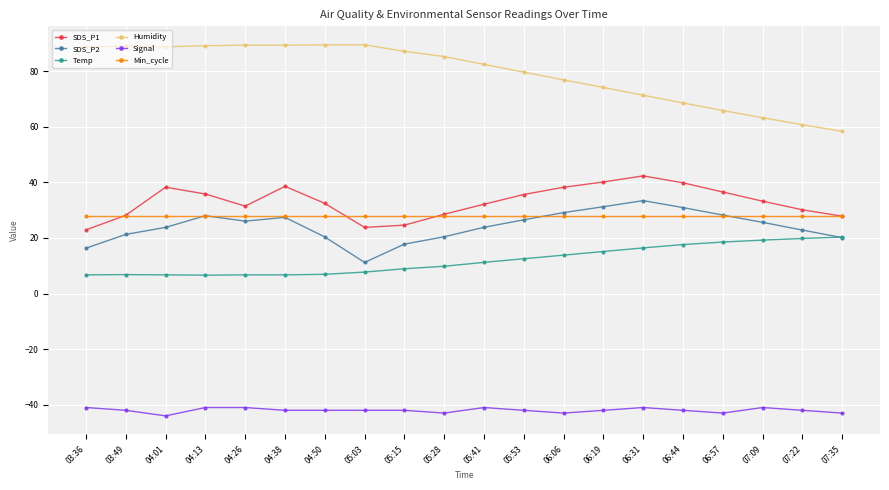

What is the total value across all series at 06:31?

150.4